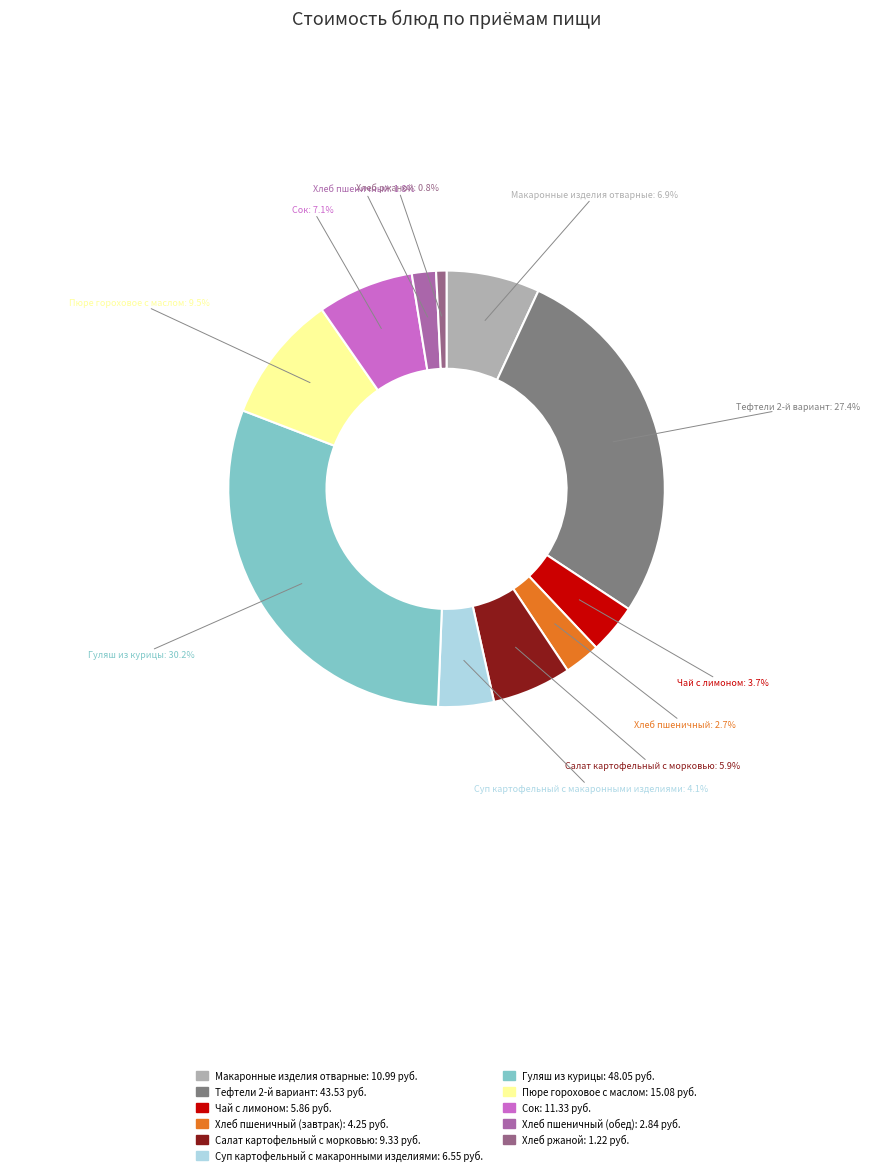

To the nearest percent, what is the difference between the Сок and Чай с лимоном slice percentages?

3%